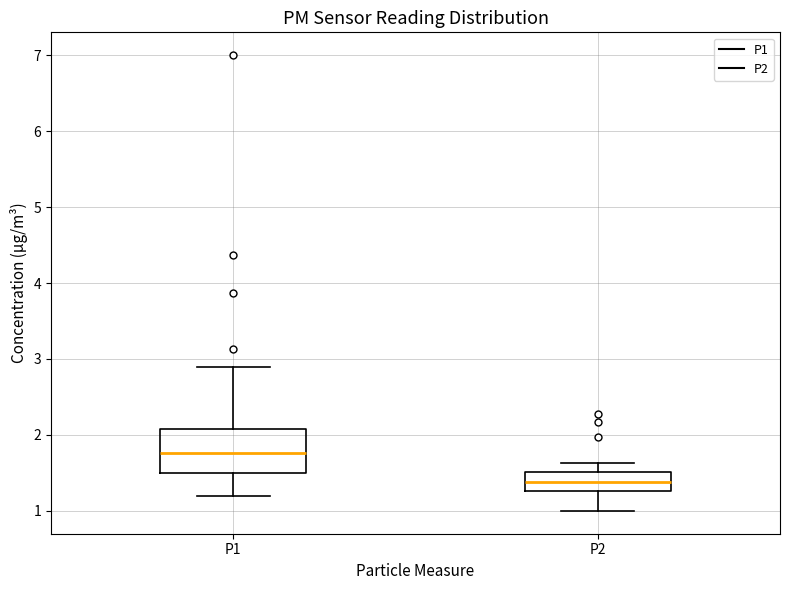

Reading left to right, read every box against the y-axis: the position of its median line, the range the box covers, and the ends of its whiskers. The values are not printed on the chart, so give them approximately, as read against the axis.

P1: median 1.8, box 1.5 to 2.1, whiskers 1.2 to 2.9
P2: median 1.4, box 1.3 to 1.5, whiskers 1.0 to 1.6